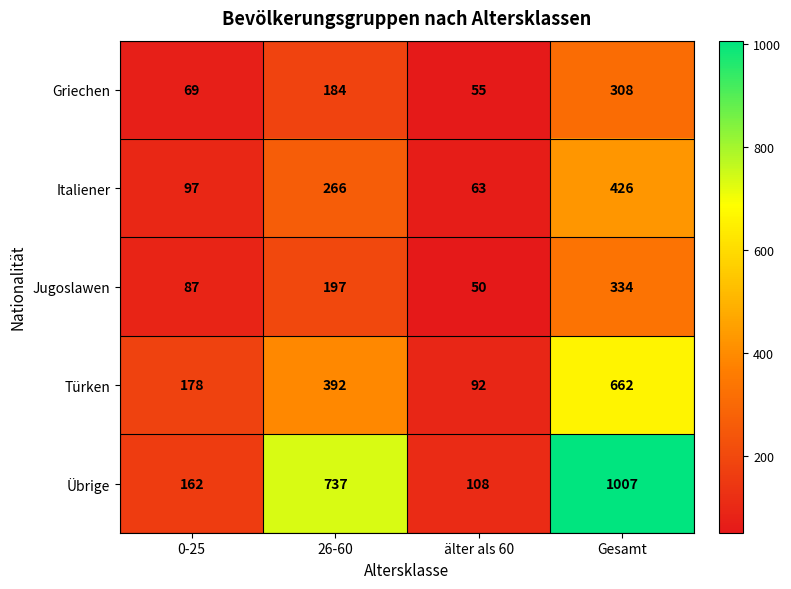

At which category is the sum across all series the highest?

Gesamt